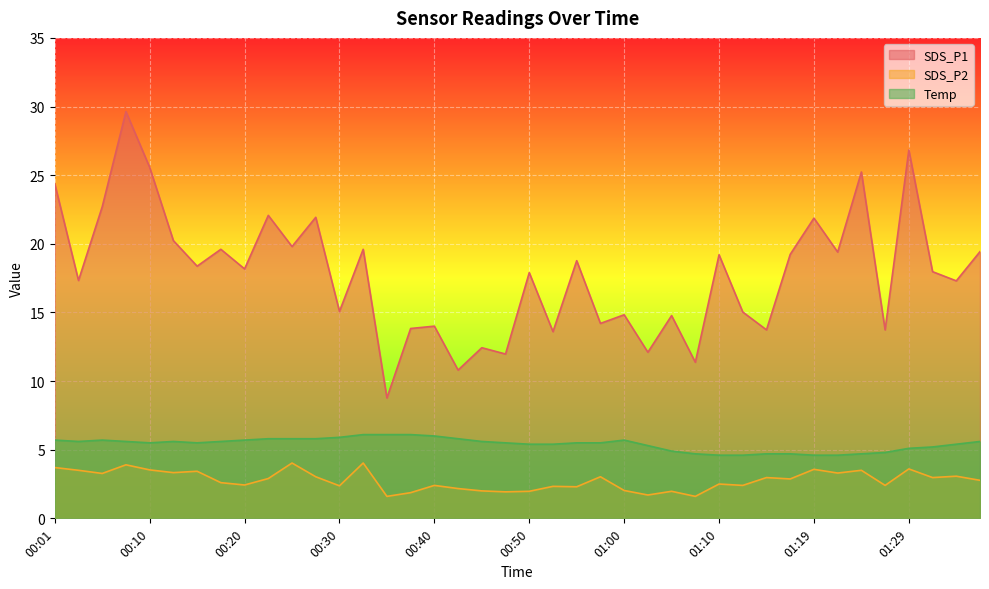

At which label is Temp closest to 5?

01:05